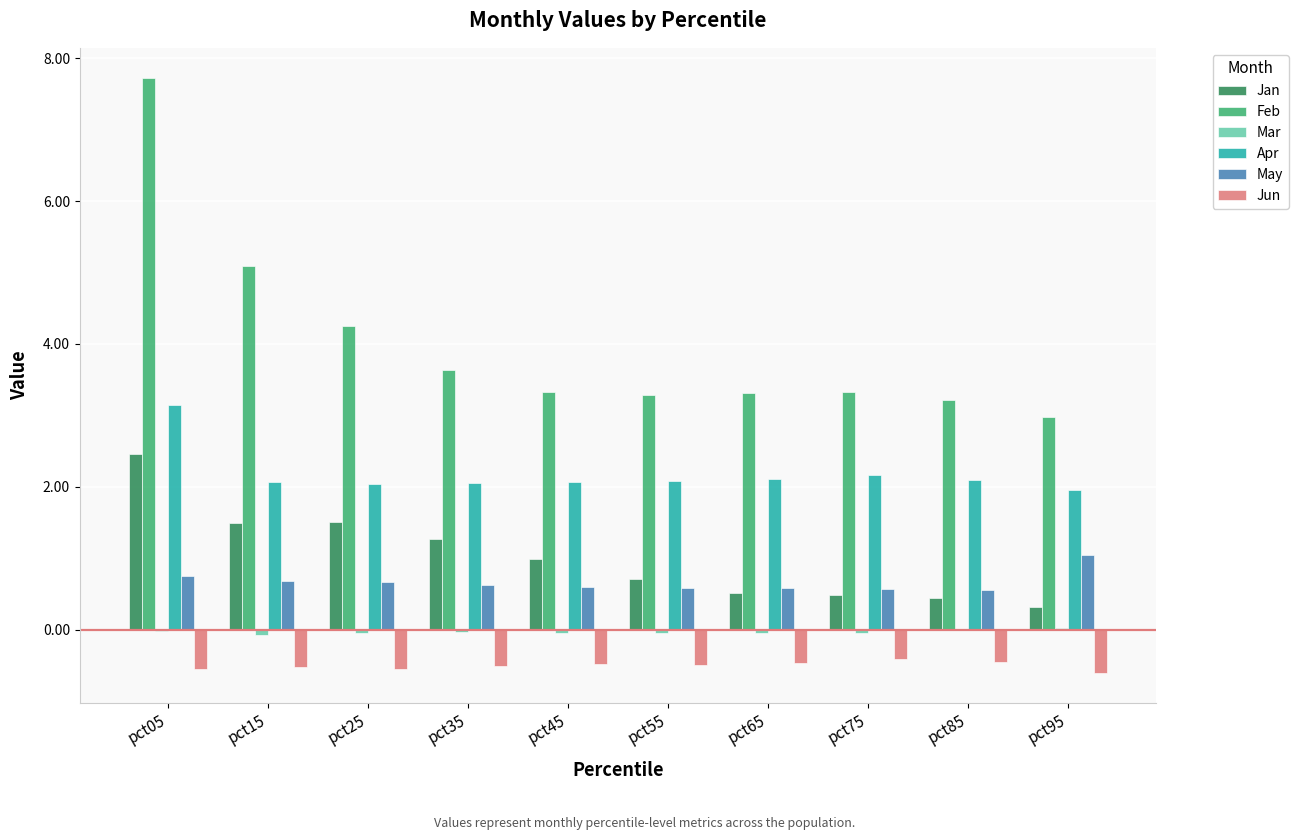

What is the maximum value shown in the chart?

7.7